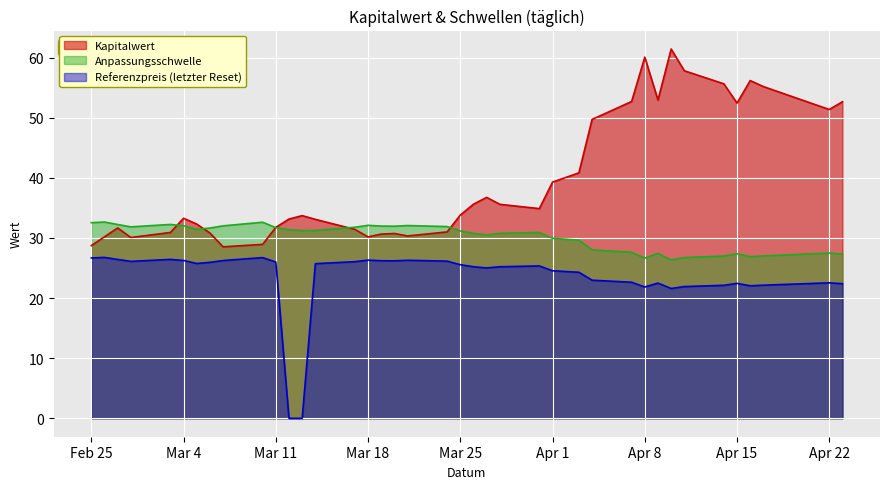

At how many categories does at least one series exceed 22?

39